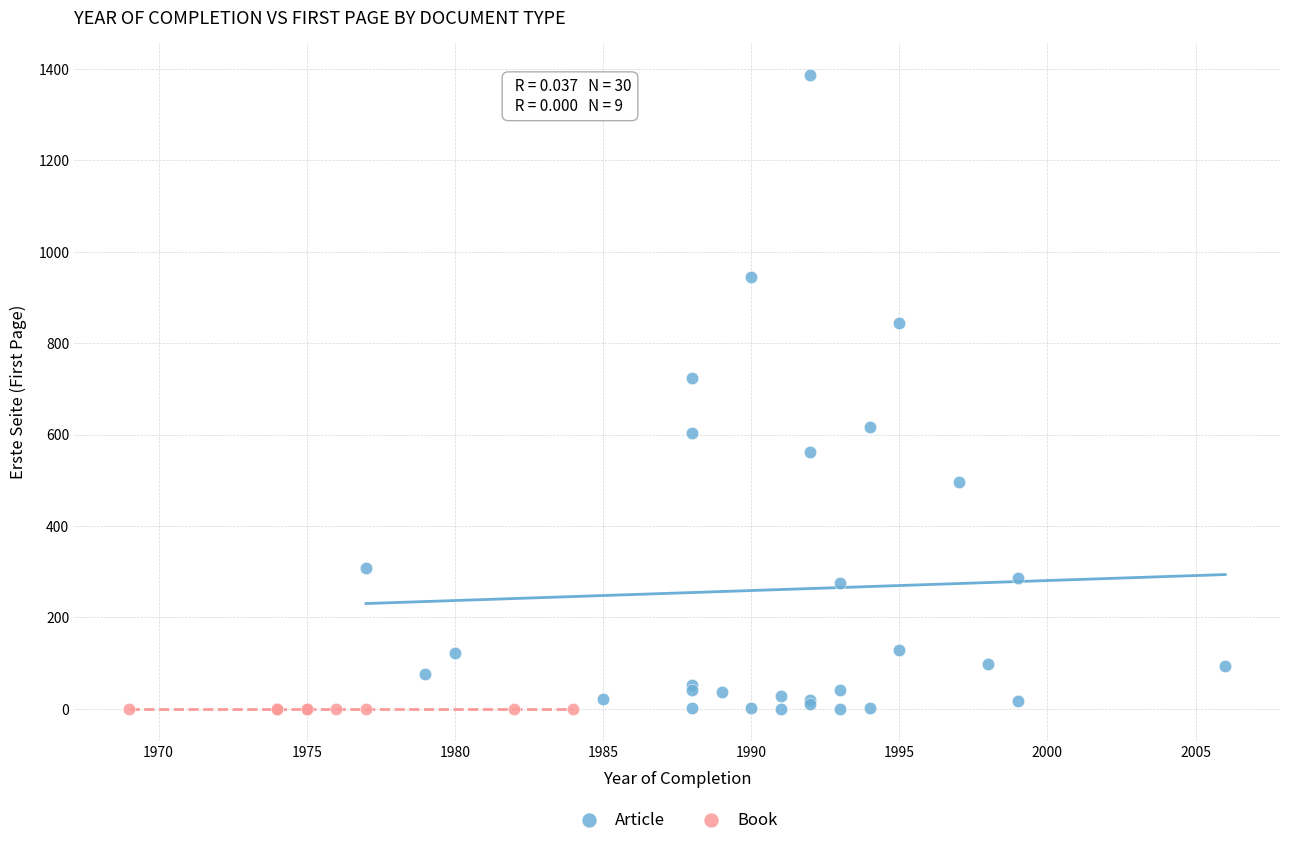

Which series contains the highest Y value?

Article